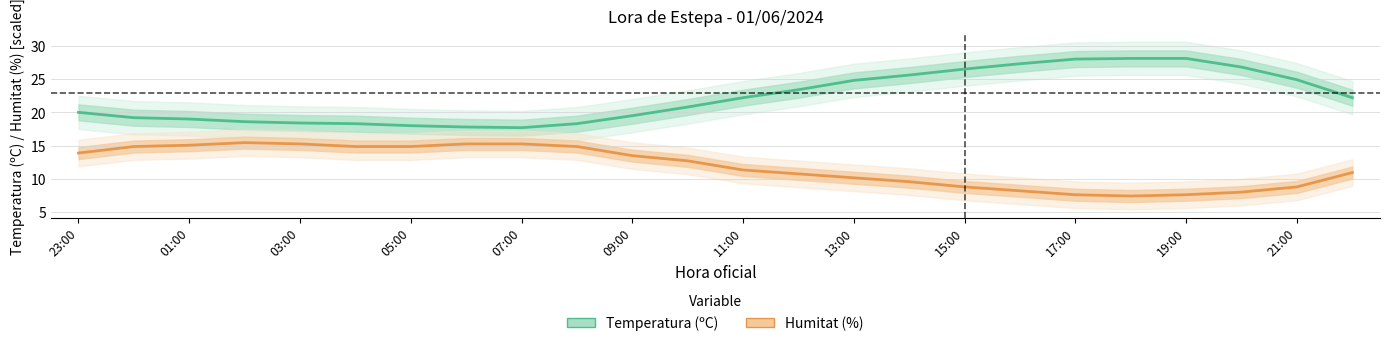

How many categories are shown in the chart?

24